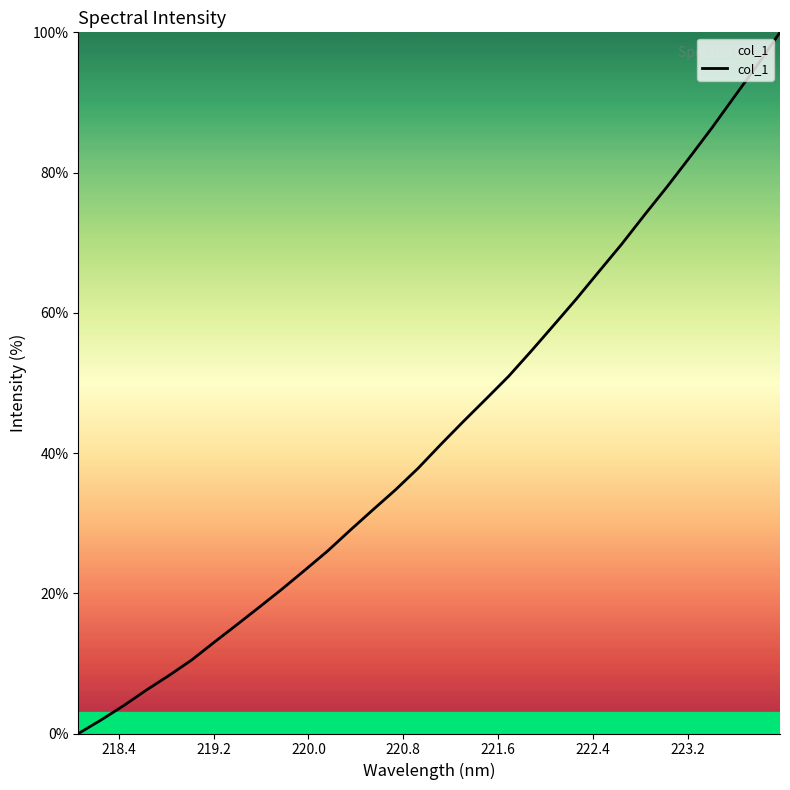

What is the greatest value displayed?

100.0